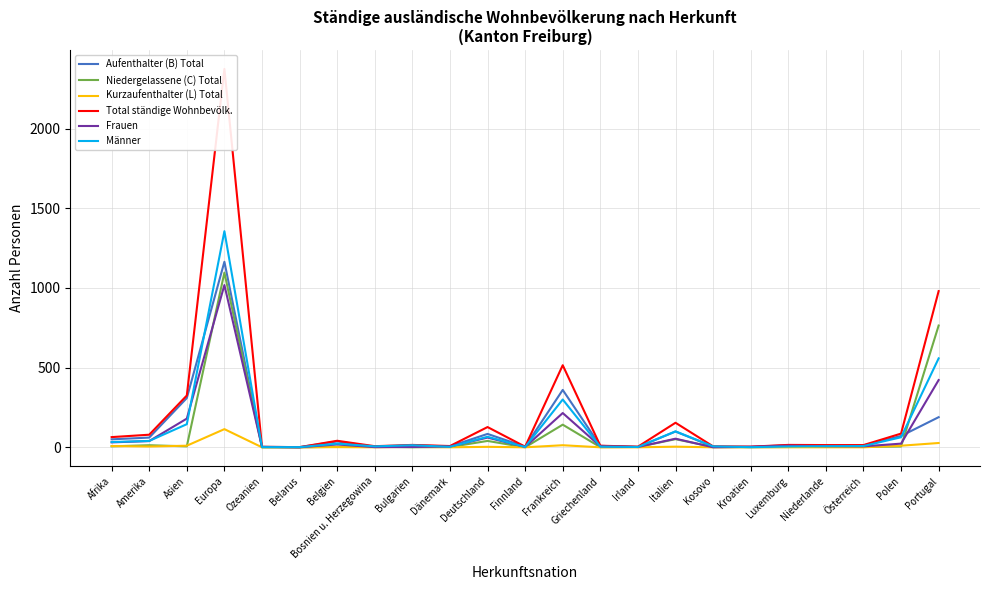

In Total ständige Wohnbevölk., how many points are higher than both neighbors (excluding endpoints)?

7